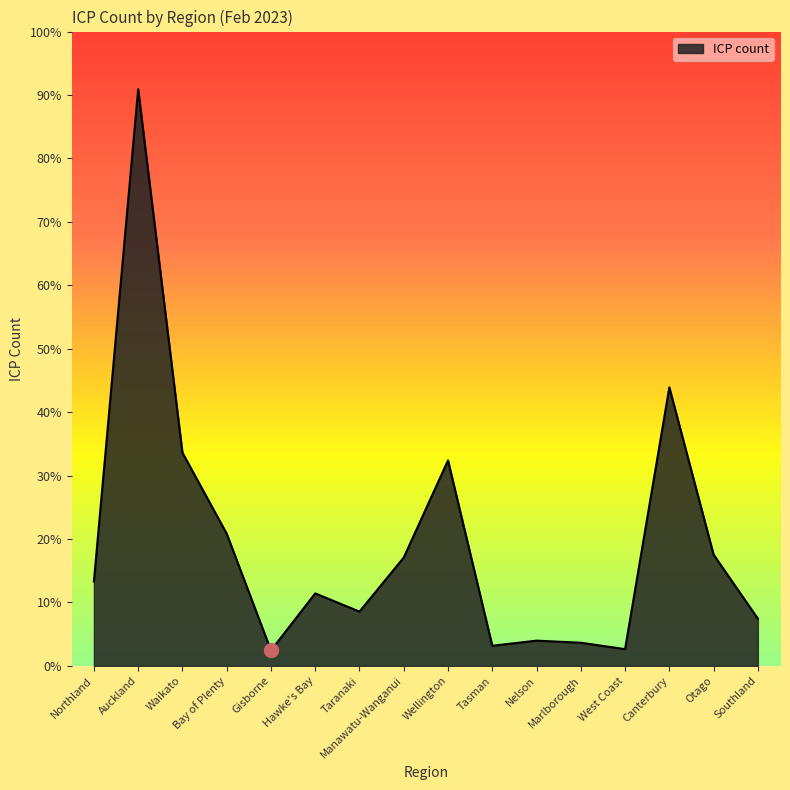

The value at Hawke's Bay is 82832. True or false?

True